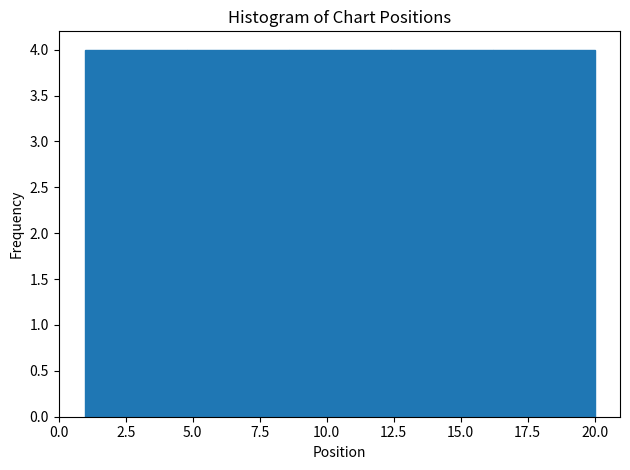

What is the height of the bar covering 4.8 to 8.6 on the x-axis? Neither the bar edges nor the heights are printed on the chart, so give them approximately, as read against the axes.

4